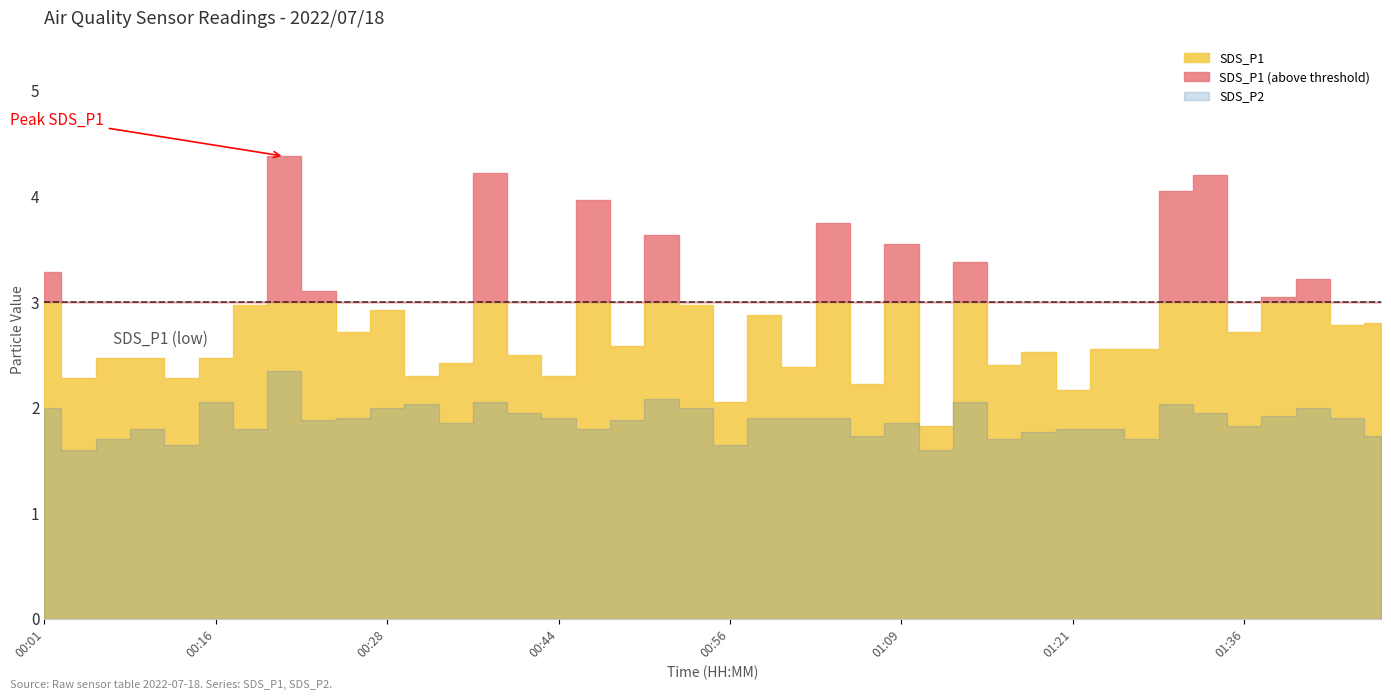

At which category does SDS_P2 reach its first local valley?

00:03